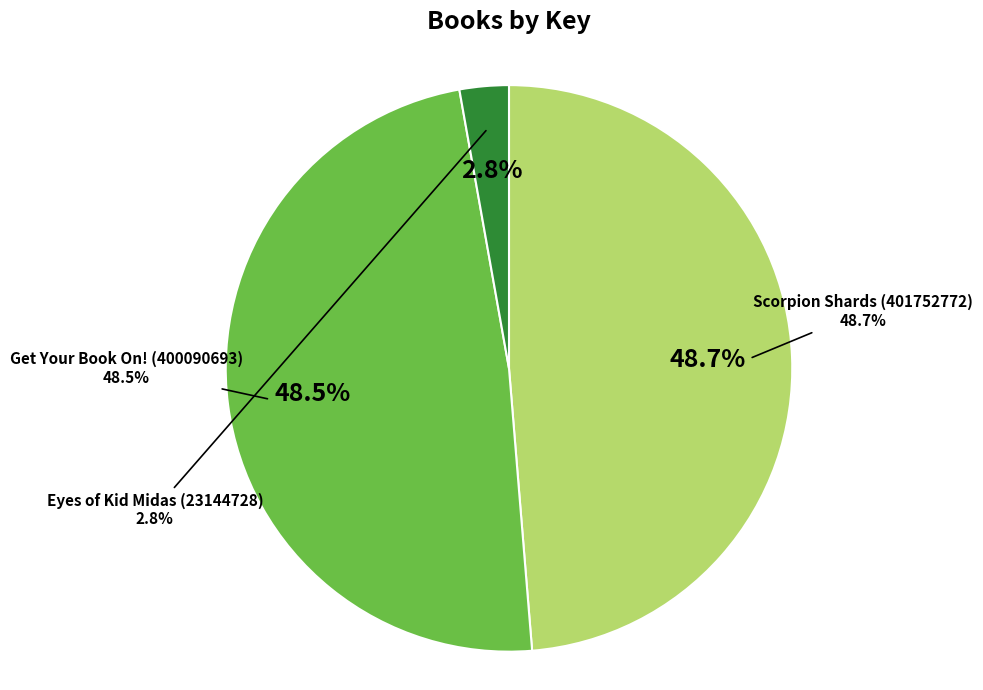

What is the change in value from Scorpion Shards (401752772) to Get Your Book On! (400090693)?

-1662079